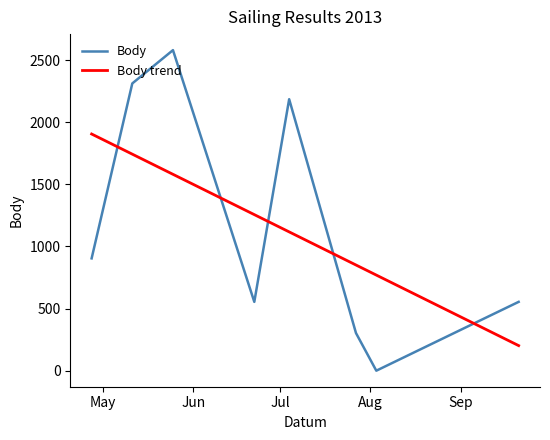

How many interior local valleys (lower than both neighbors) does the data have?

2